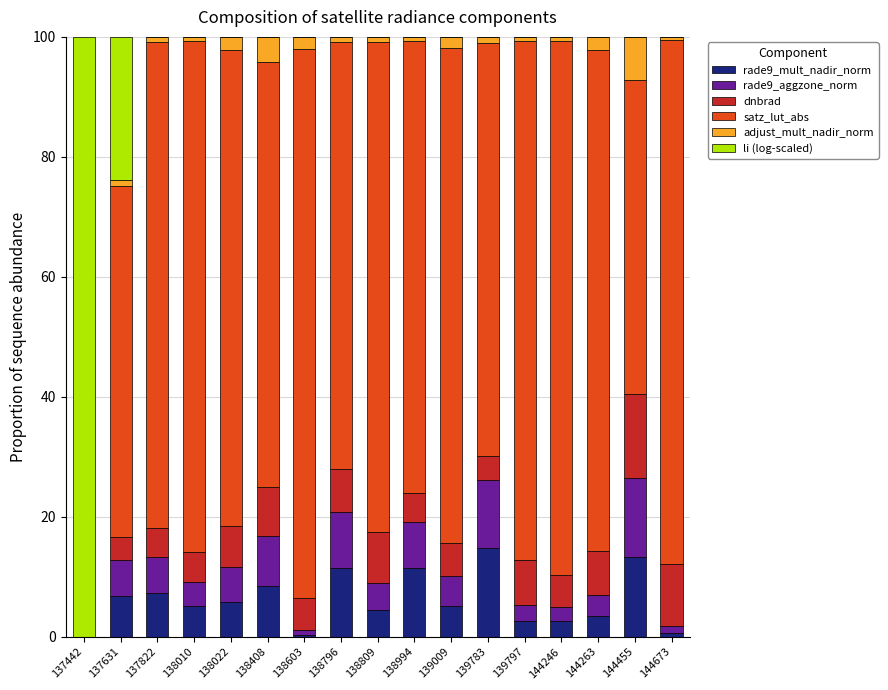

What is the maximum value for rade9_mult_nadir_norm?

14.8